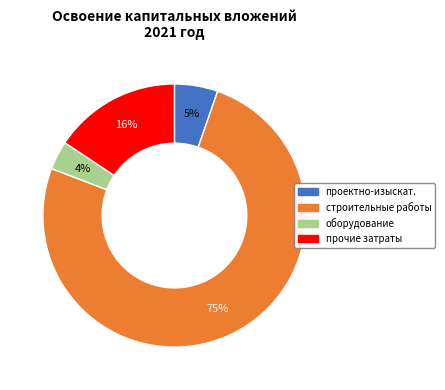

Is there any slice that represents more than half of the pie?

Yes